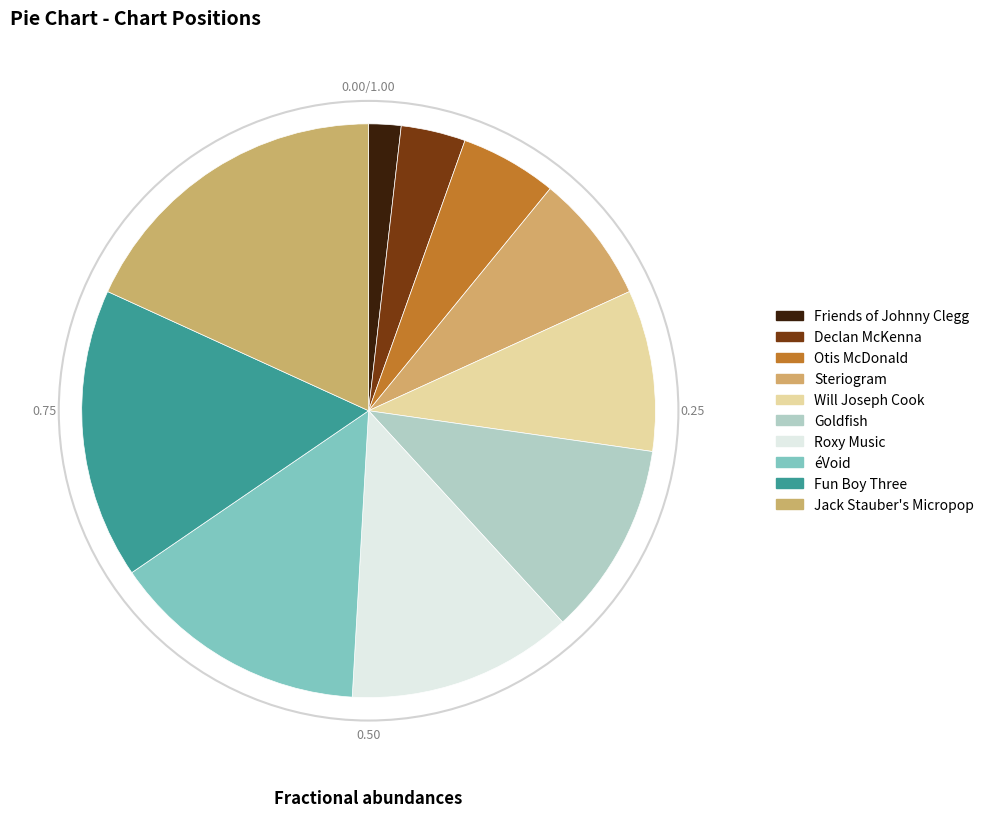

Rank the categories by value from lowest to highest.

Friends of Johnny Clegg, Declan McKenna, Otis McDonald, Steriogram, Will Joseph Cook, Goldfish, Roxy Music, éVoid, Fun Boy Three, Jack Stauber's Micropop